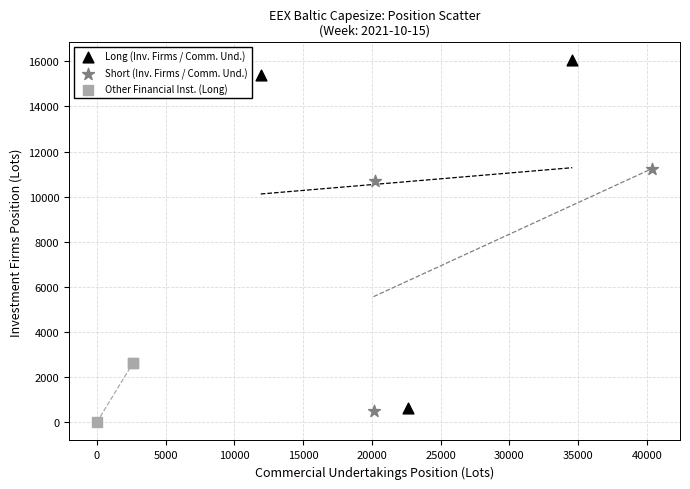

What are all the series names shown in the legend?

Long (Inv. Firms / Comm. Und.), Short (Inv. Firms / Comm. Und.), Other Financial Inst. (Long)